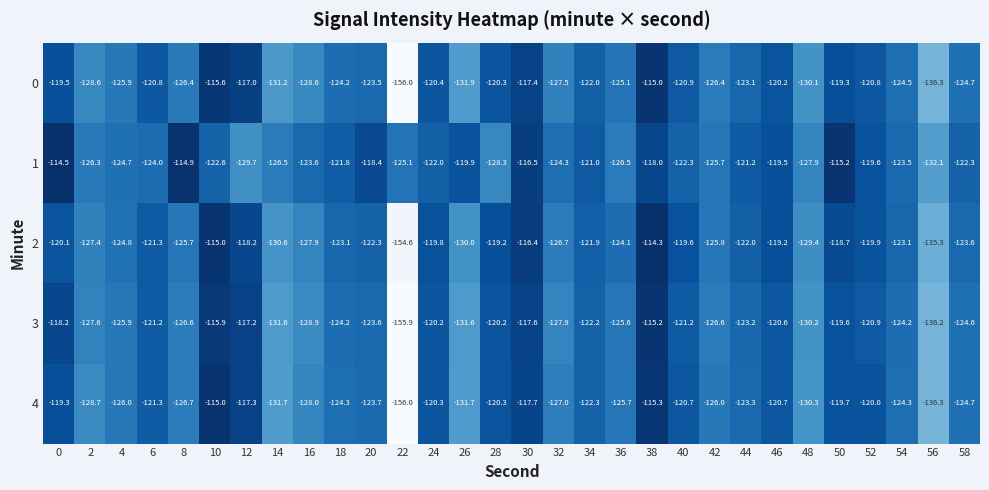

At 38, list the series in order from largest to smallest.

2, 0, 3, 4, 1